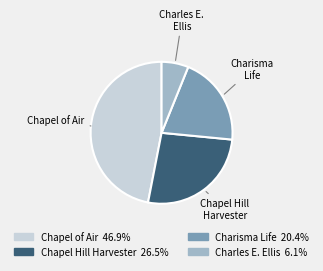

Does any single category account for the majority?

No